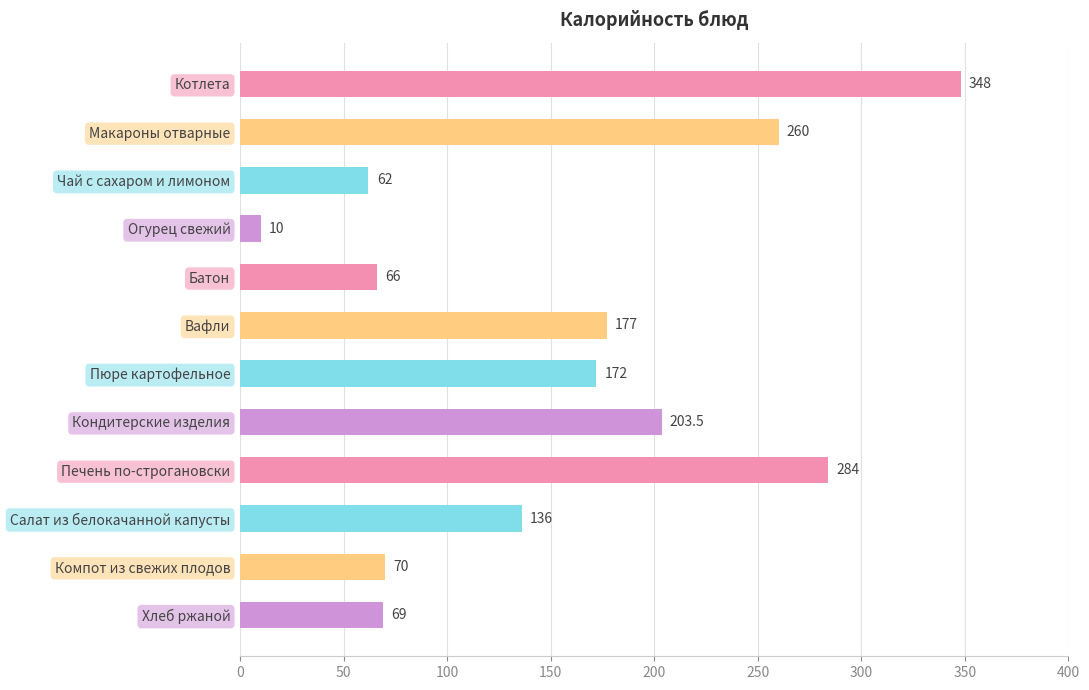

How many data points does each series have?

12